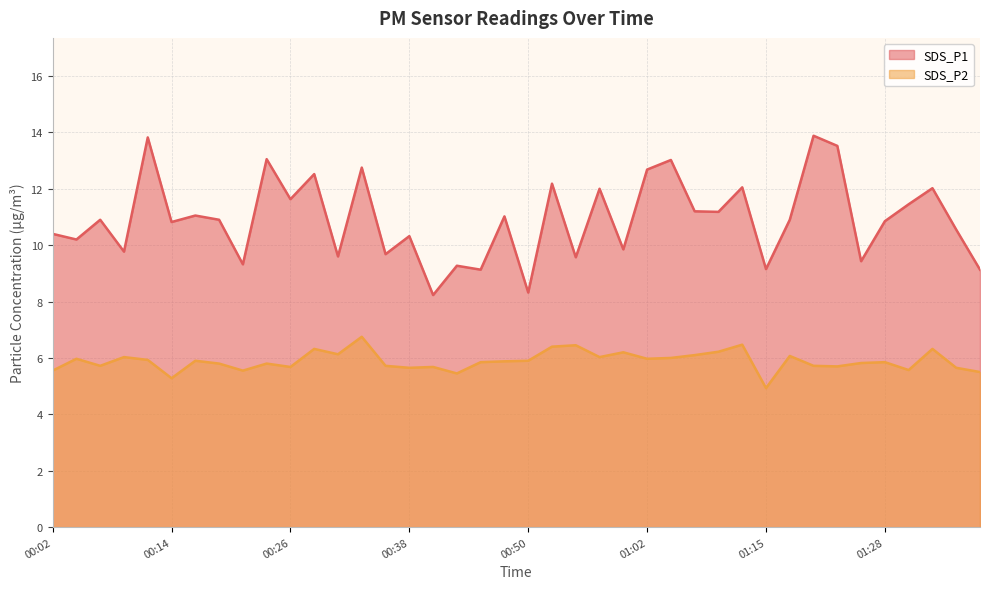

List the series in order of their overall mean, lowest first.

SDS_P2, SDS_P1